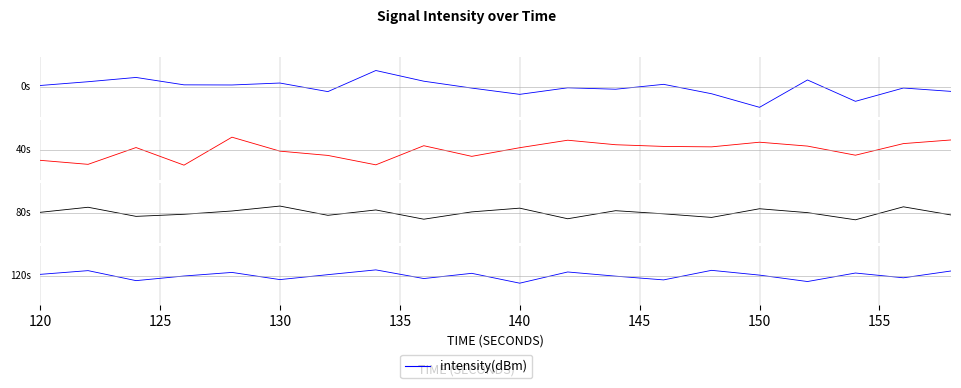

How many interior local peaks does the intensity(dBm) seg2 series have?

5